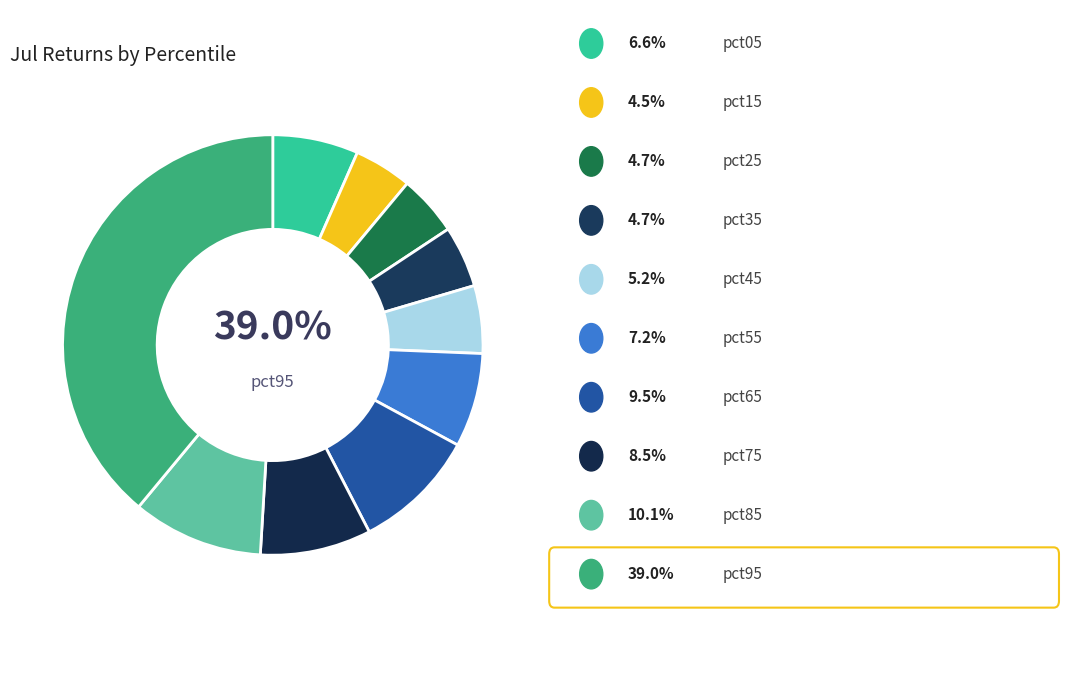

To the nearest percent, what is the combined percentage of pct15 and pct65?

14%